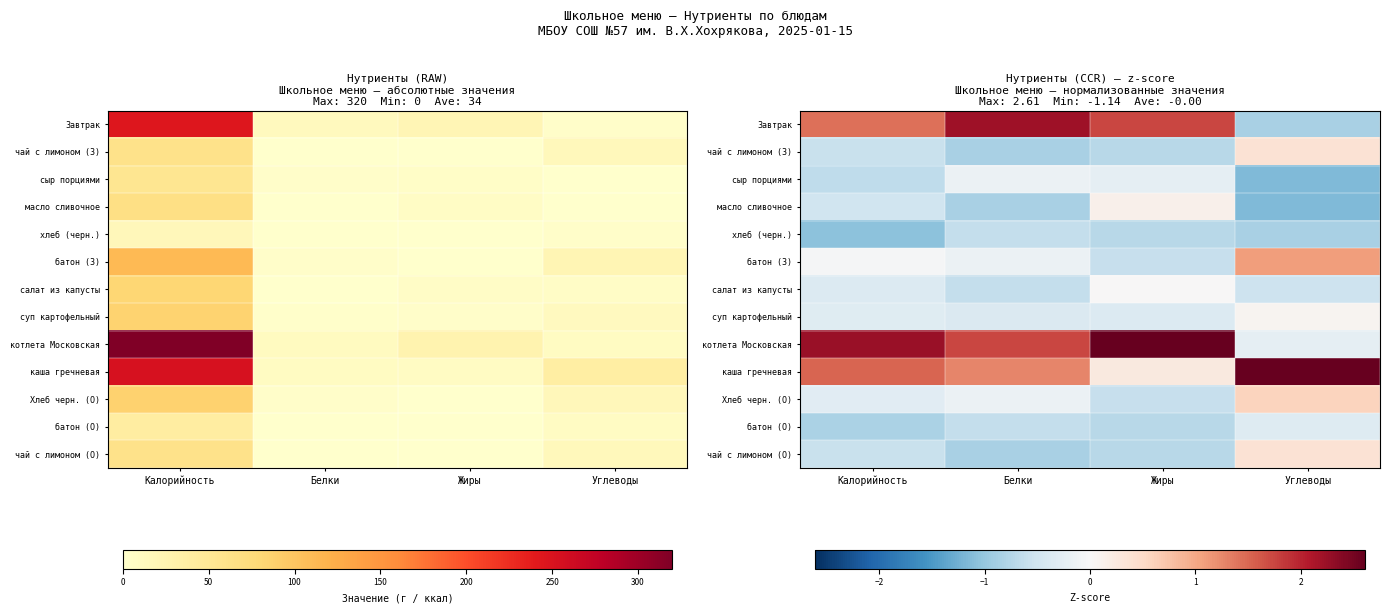

Which series has the largest total across all categories?

котлета Московская